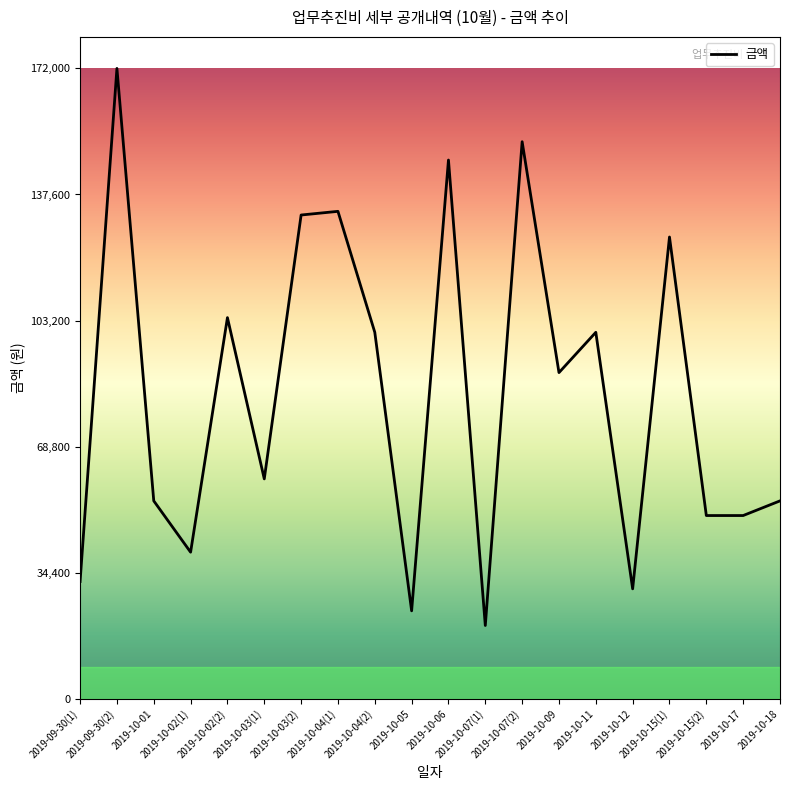

Reading left to right, list all the values displayed in this chart.

32000	172000	54000	40000	104000	60000	132000	133000	100000	24000	147000	20000	152000	89000	100000	30000	126000	50000	50000	54000